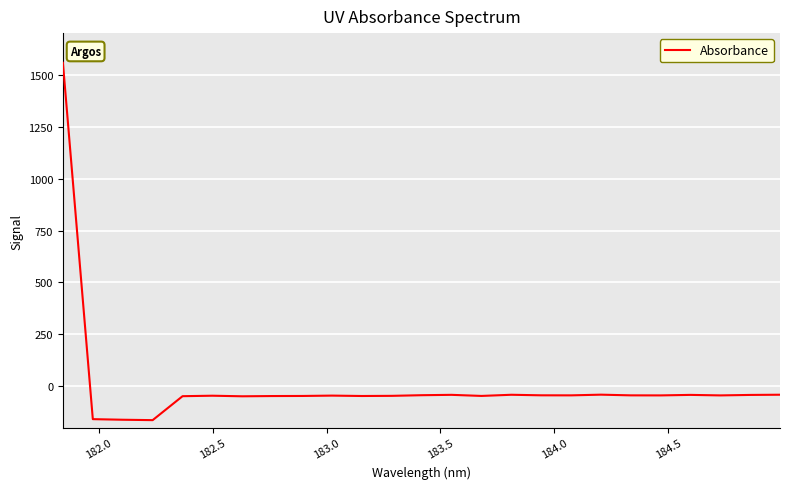

What is the difference between the maximum and minimum values?

1719.9